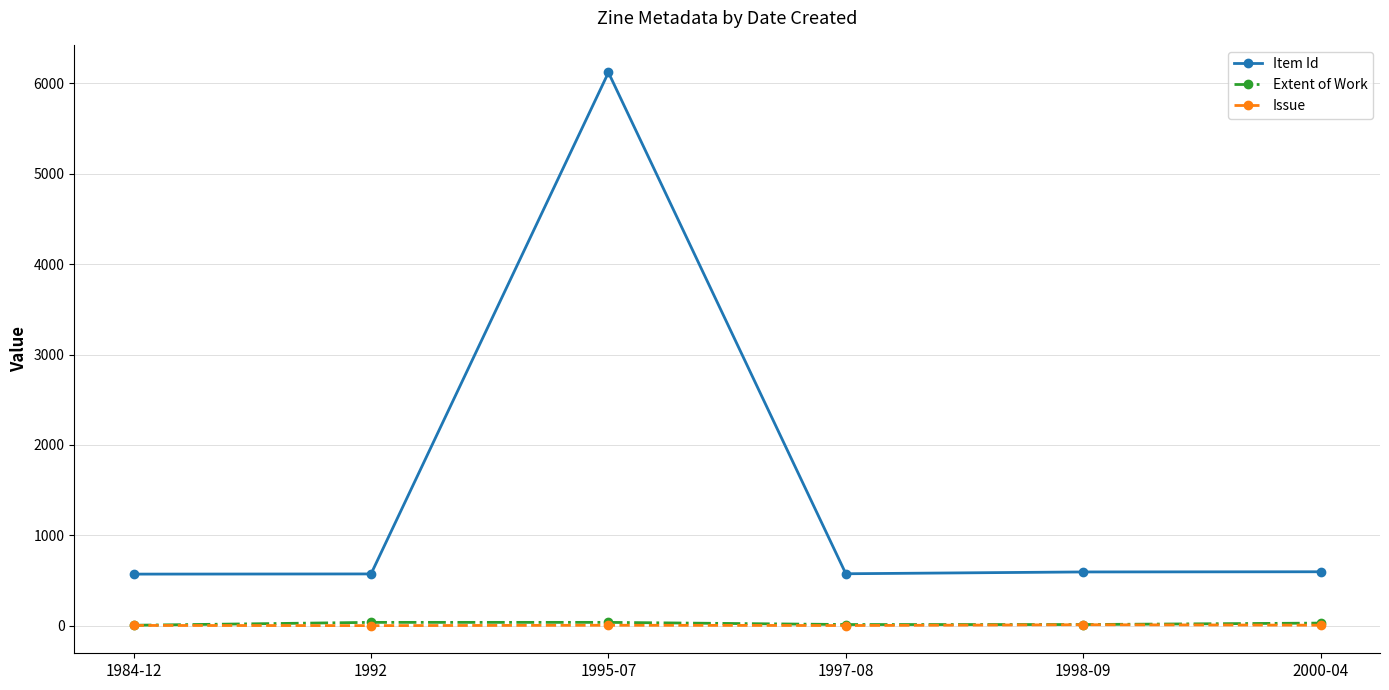

Is this an area chart (filled region under the line)?

No